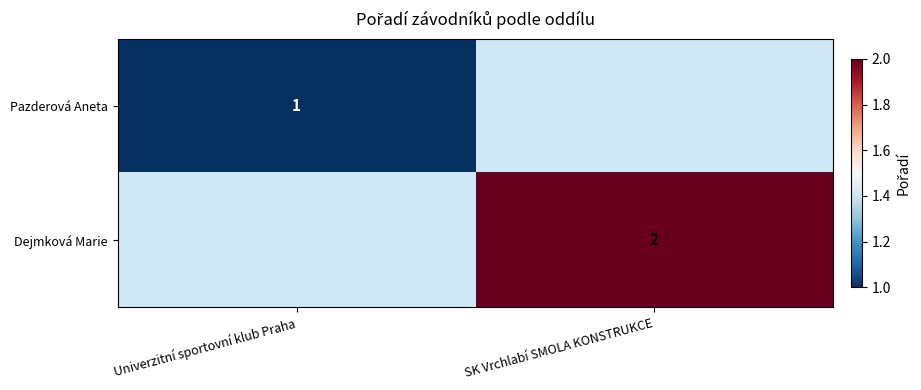

The value of Pazderová Aneta at Univerzitní sportovní klub Praha is 1. True or false?

True